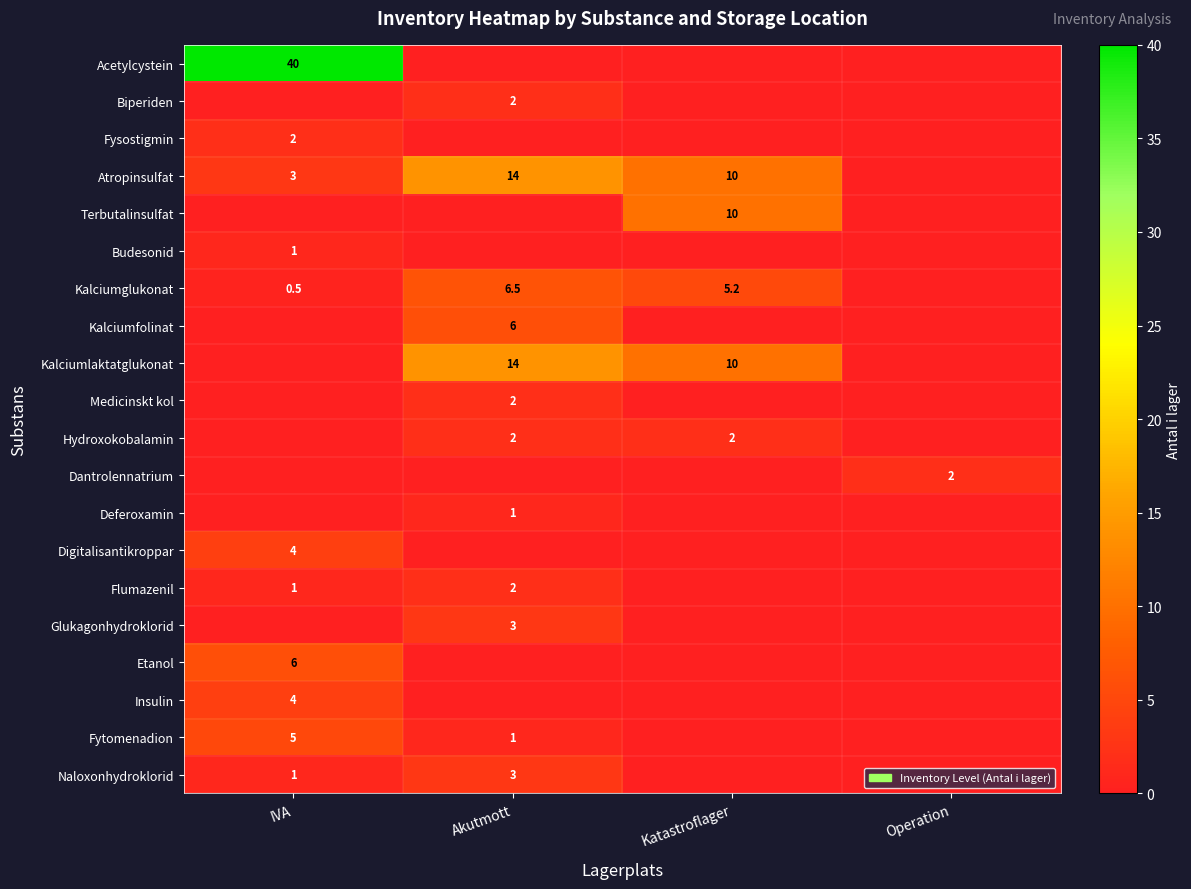

True or false: Hydroxokobalamin has a value of 3.3 at Akutmott.

False